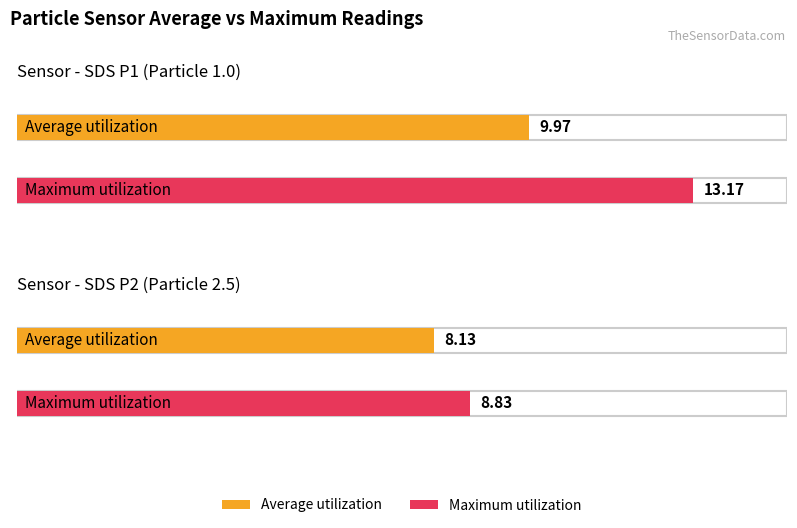

The Maximum utilization series shows 4.2 at SDS_P2. True or false?

False